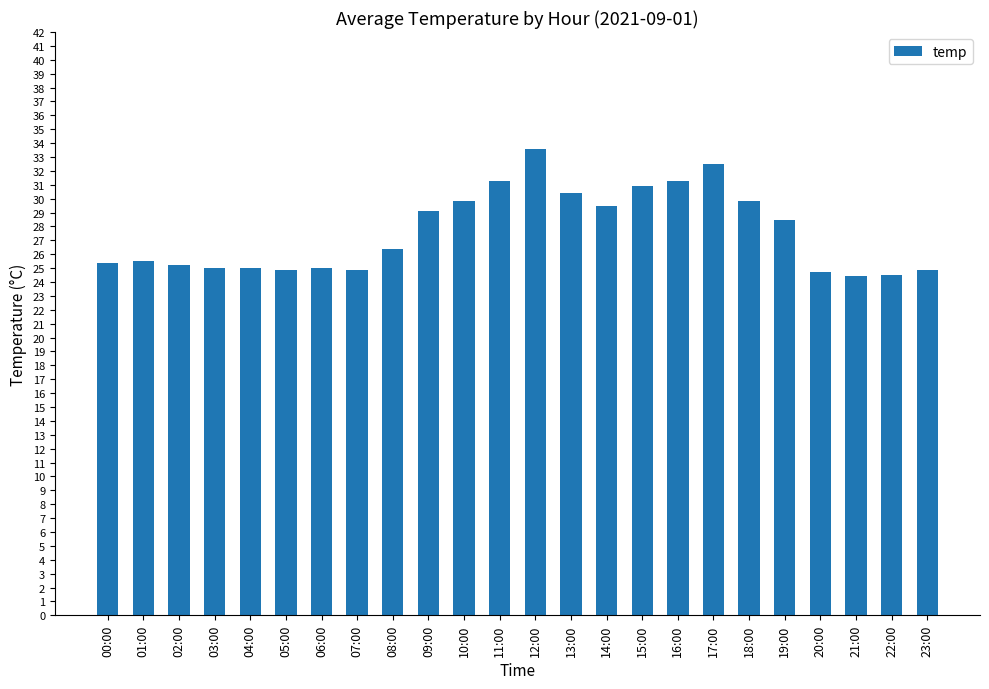

Approximately how many times larger is the value at 16:00 compared to 11:00?

1.0